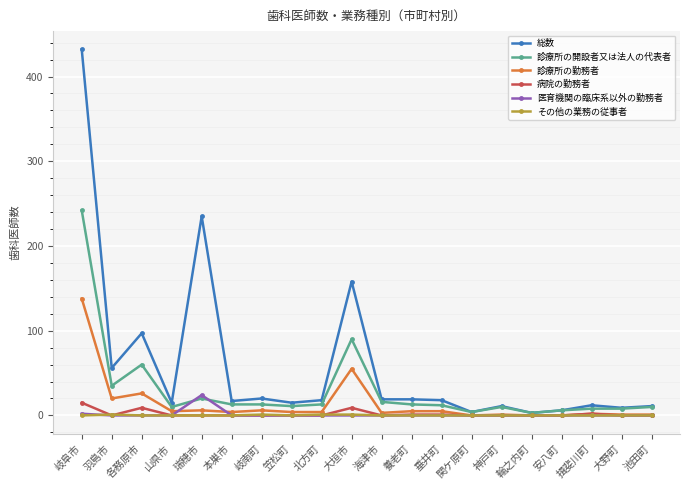

What is the label of the 18th point from the left?

揖斐川町